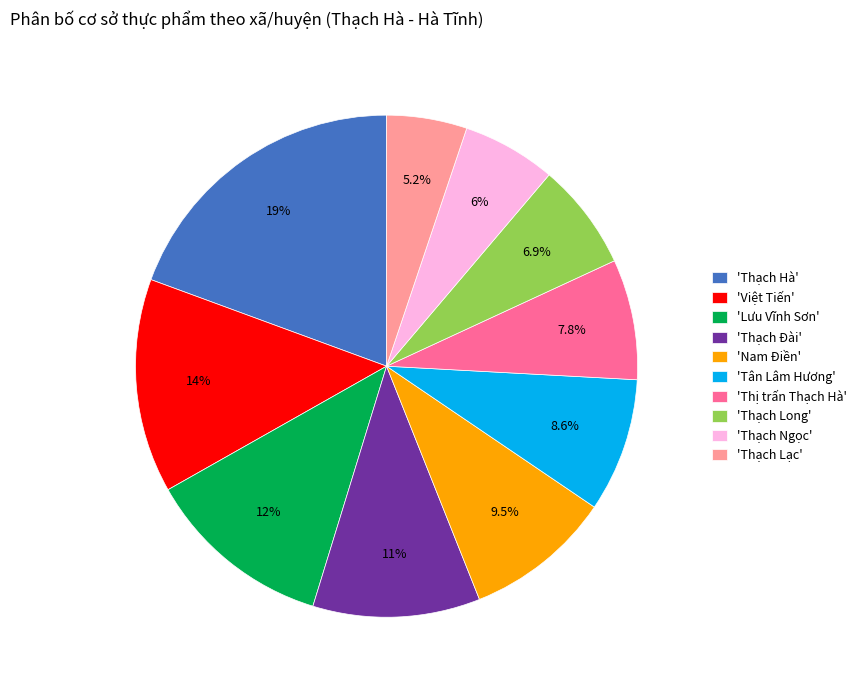

Does any single category account for the majority?

No